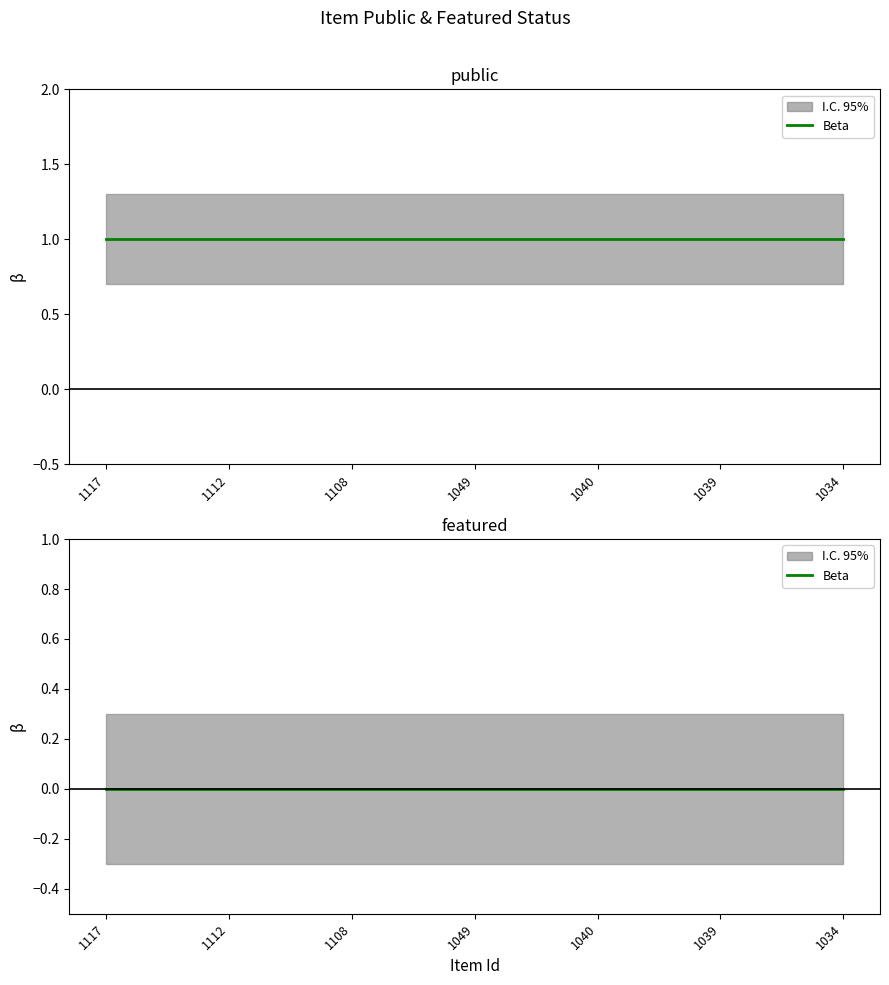

What is the difference between the highest and lowest values at 1108?

1